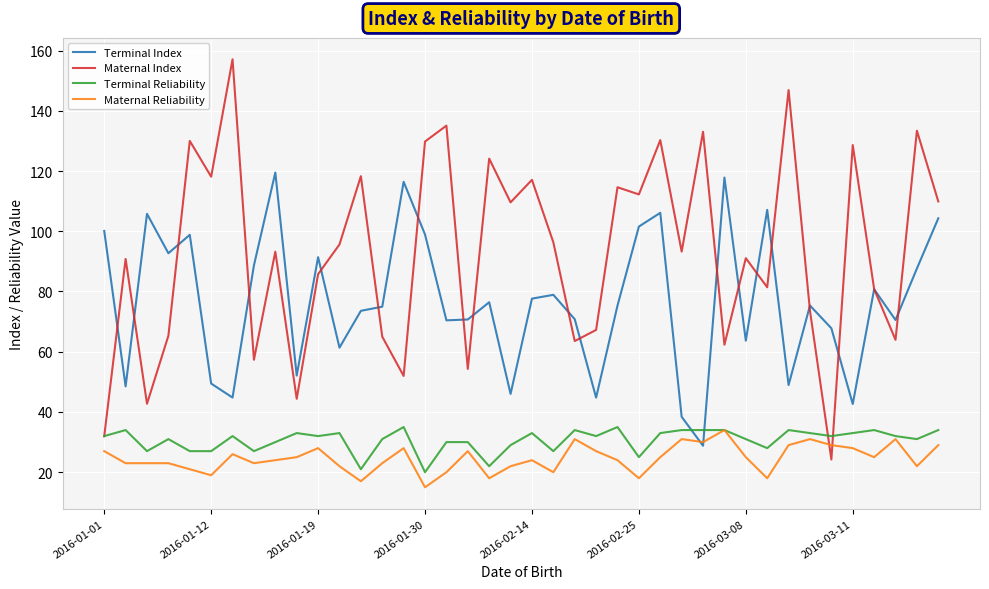

Which series has the widest spread of values?

Maternal Index